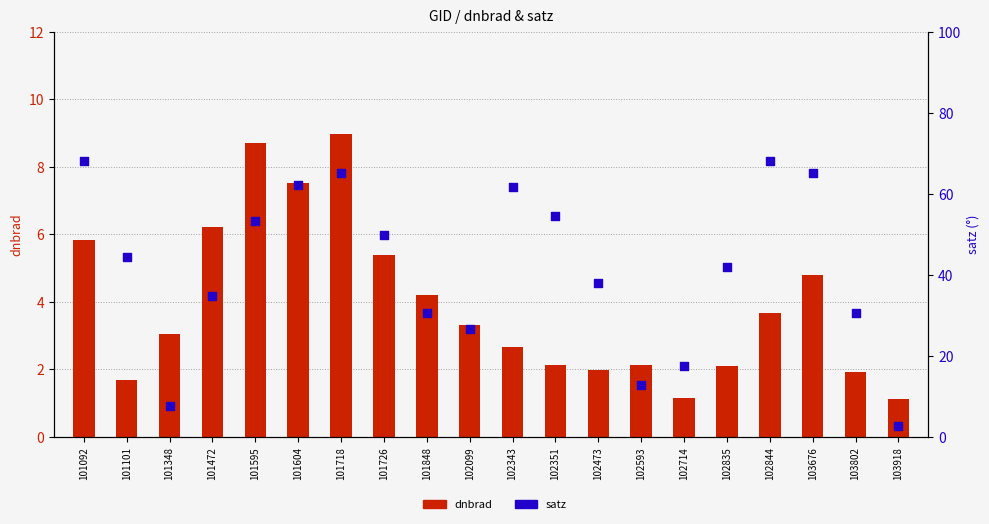

At how many categories does at least one series exceed 43?

10